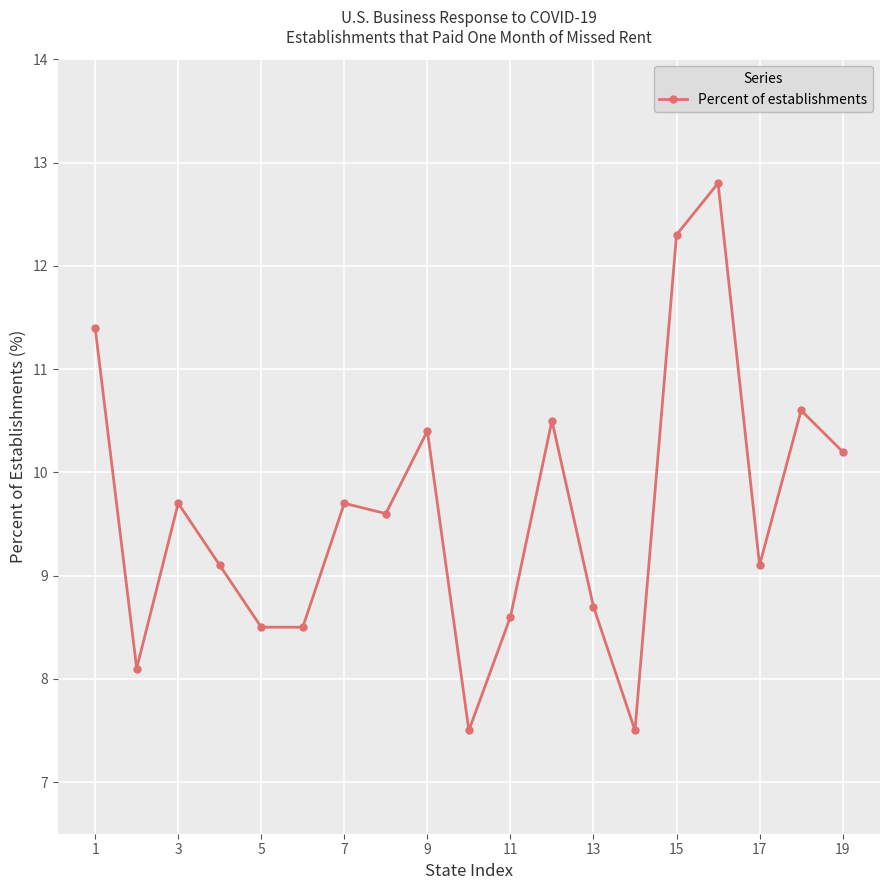

What is the minimum value shown in the chart?

7.5